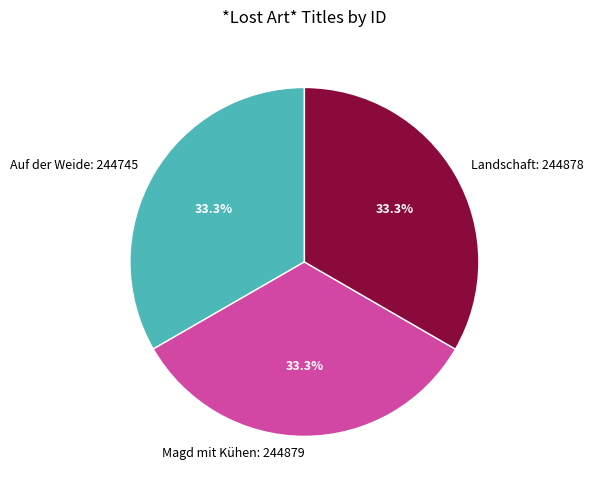

Approximately how many times larger is the value at Landschaft: 244878 compared to Magd mit Kühen: 244879?

1.0